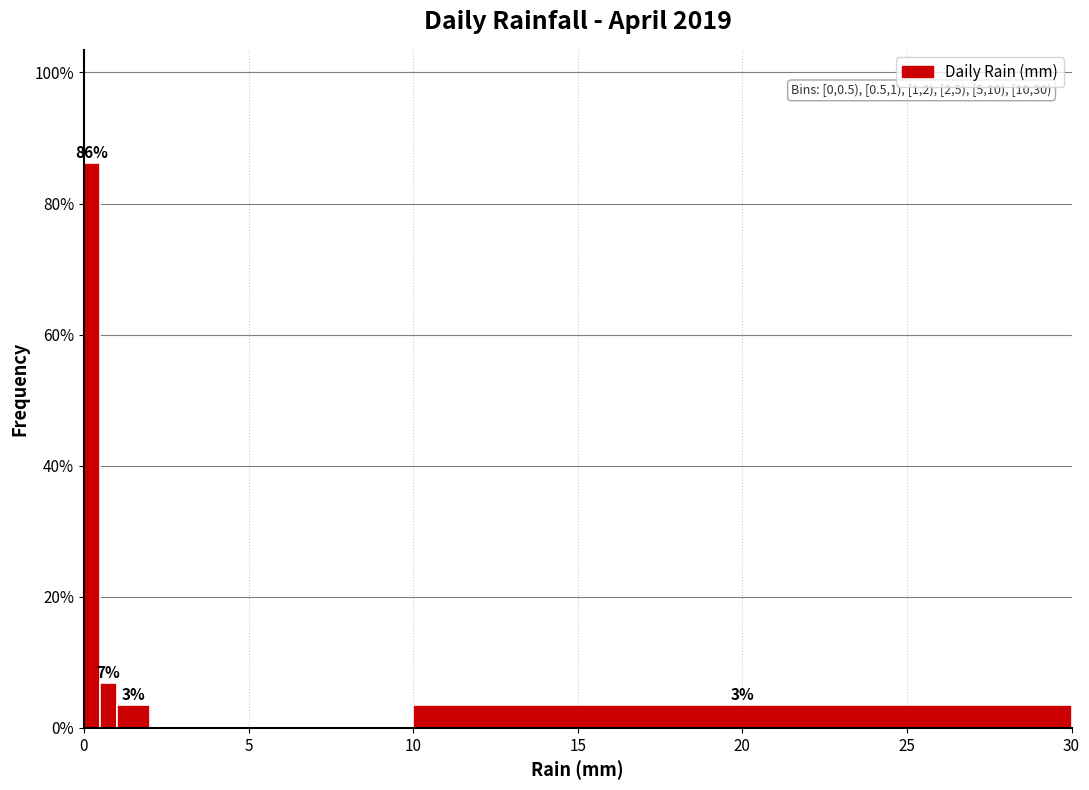

Around what value on the x-axis is the tallest bar? Give the approximate position of its centre, as read against the axis.

0.5